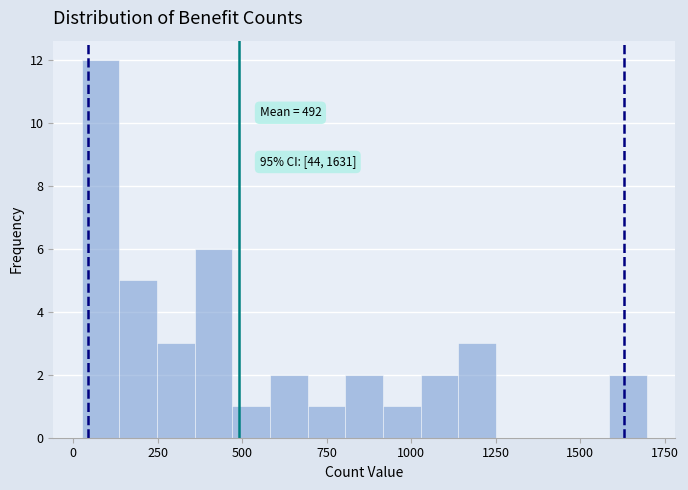

Around what value on the x-axis is the tallest bar? Give the approximate position of its centre, as read against the axis.

100